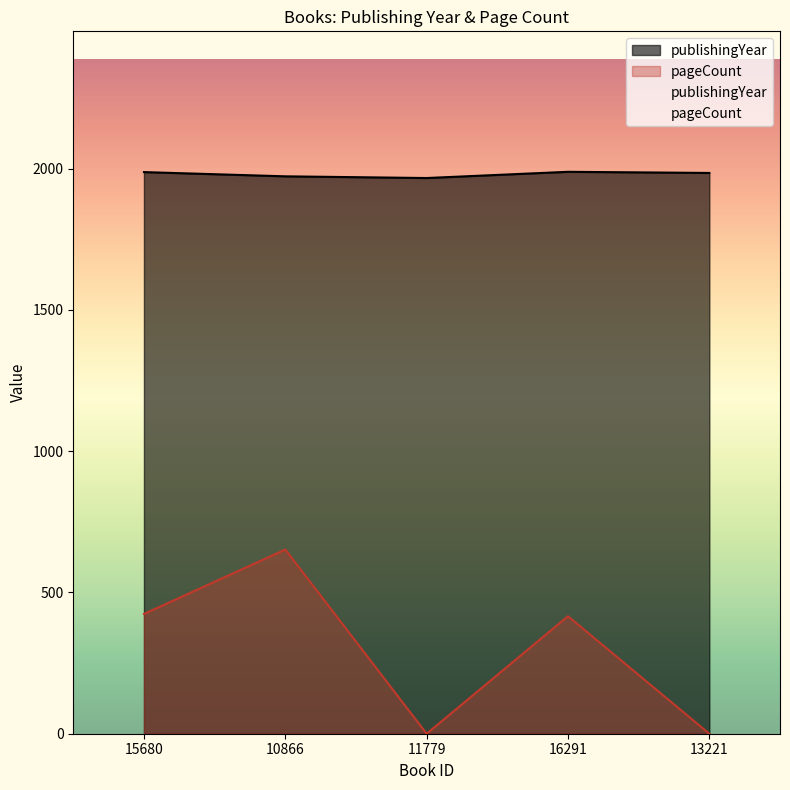

What is the sum of all pageCount values?

1492